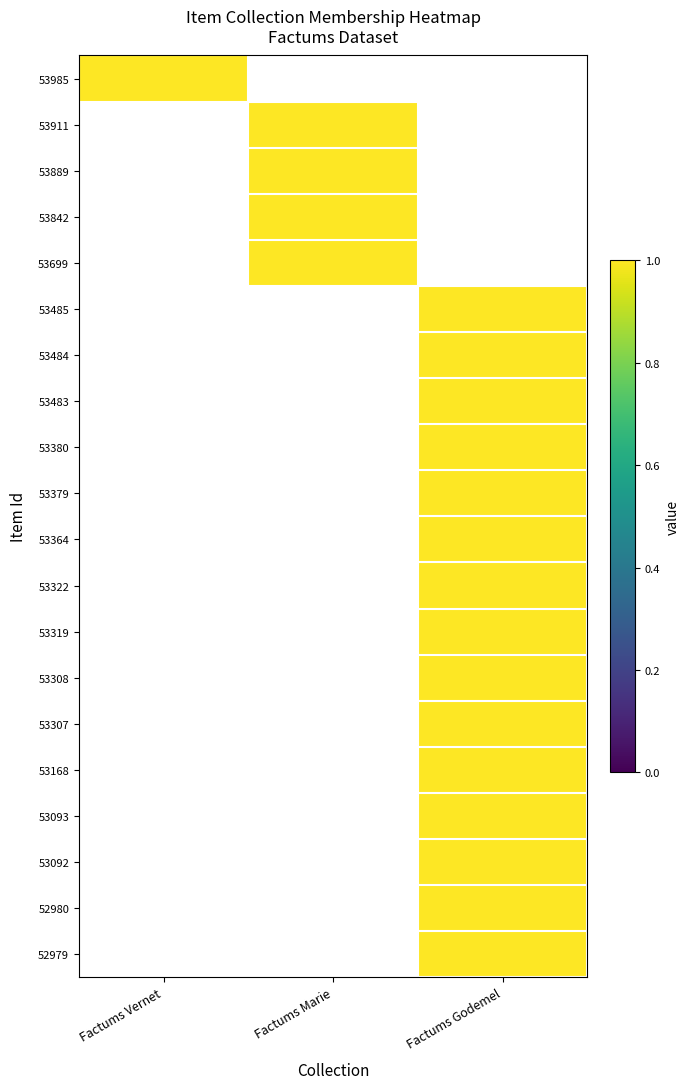

What is the sum of all 52979 values?

1